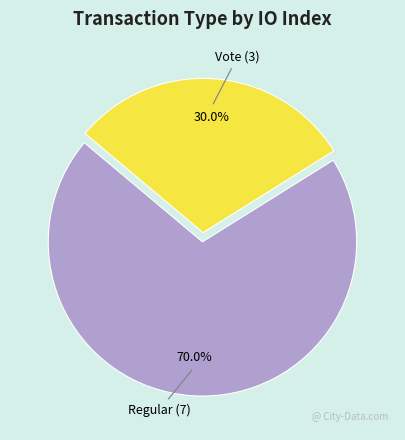

Which category has the biggest portion of the pie?

Regular (7)